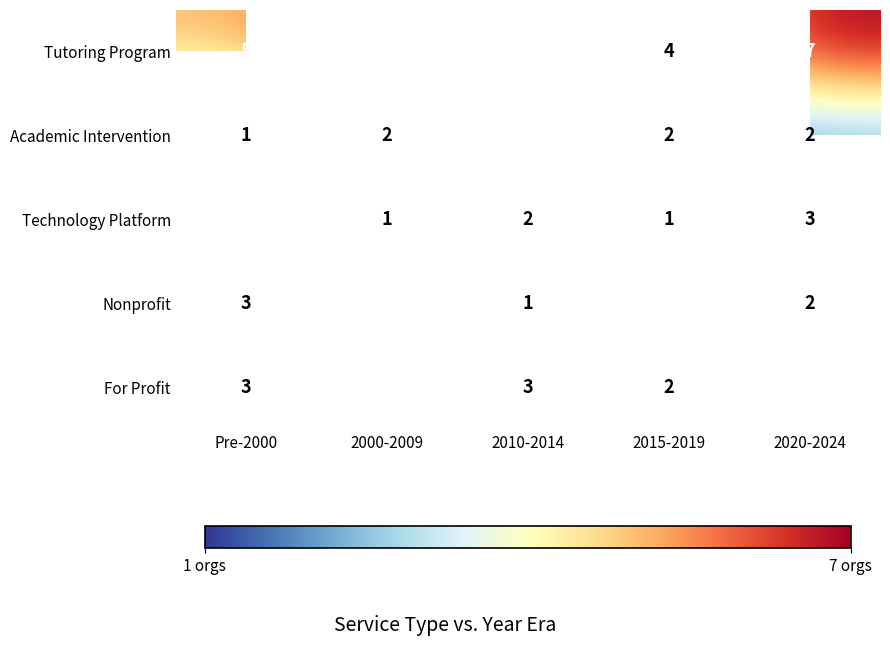

At which category does the chart reach its minimum across all series?

Pre-2000